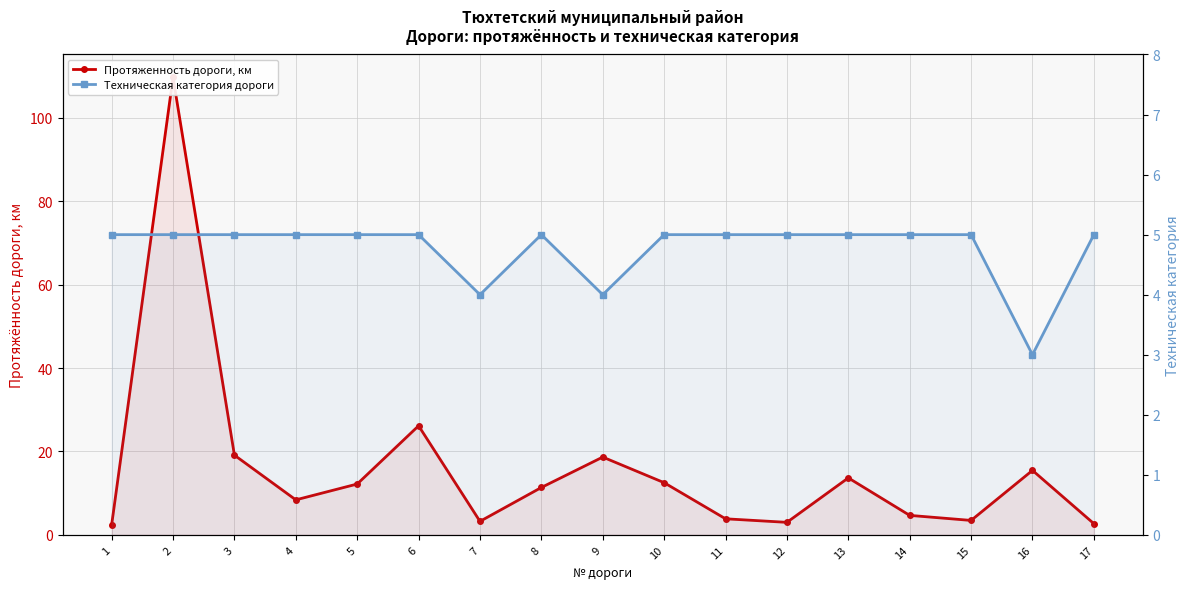

Which series has the largest range (max minus min)?

Протяженность дороги, км